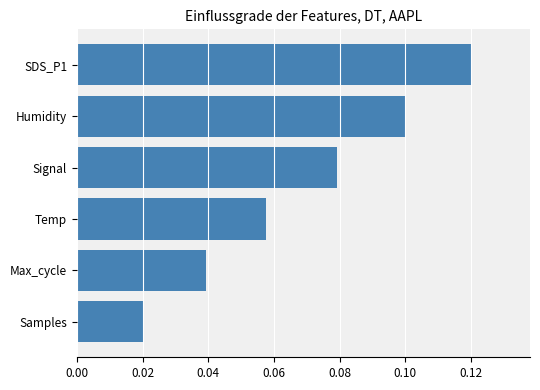

Where is the data nearest to the value 0?

Samples